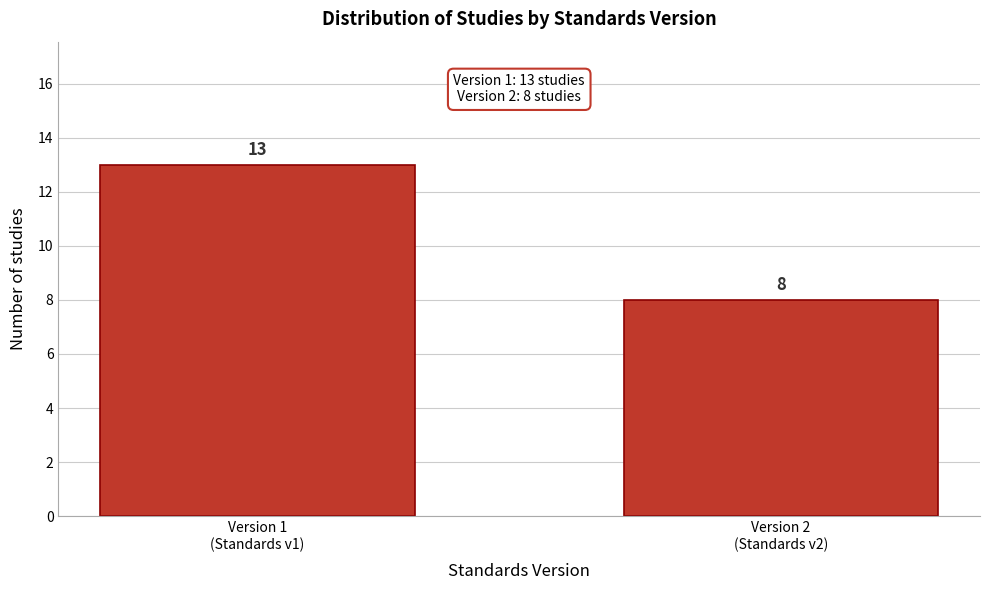

Reading right to left, extract all data points from this chart.

8	13